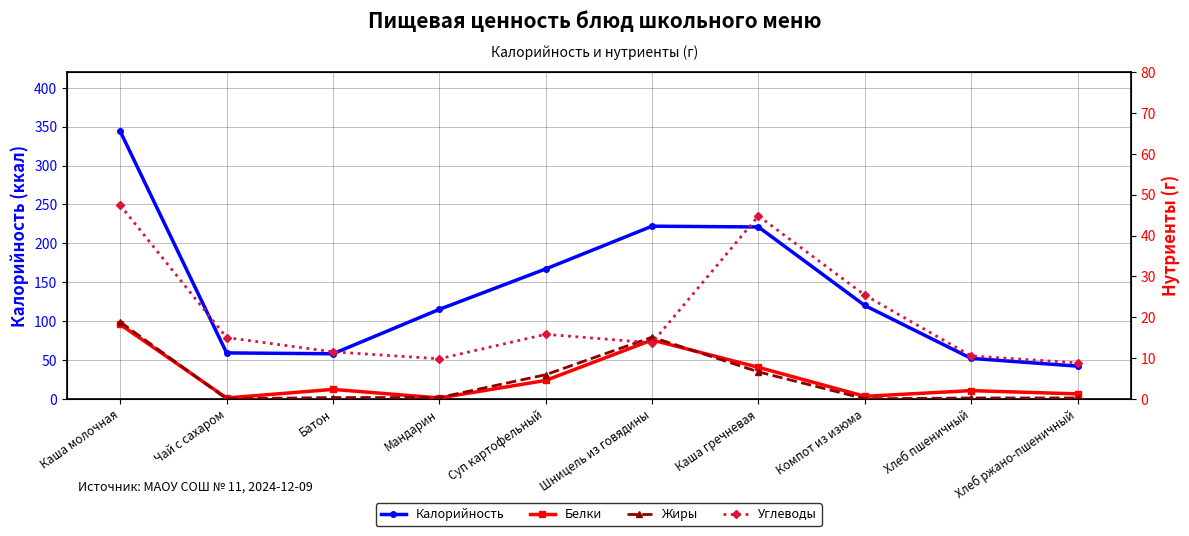

At which category does Жиры reach its first local peak?

Шницель из говядины